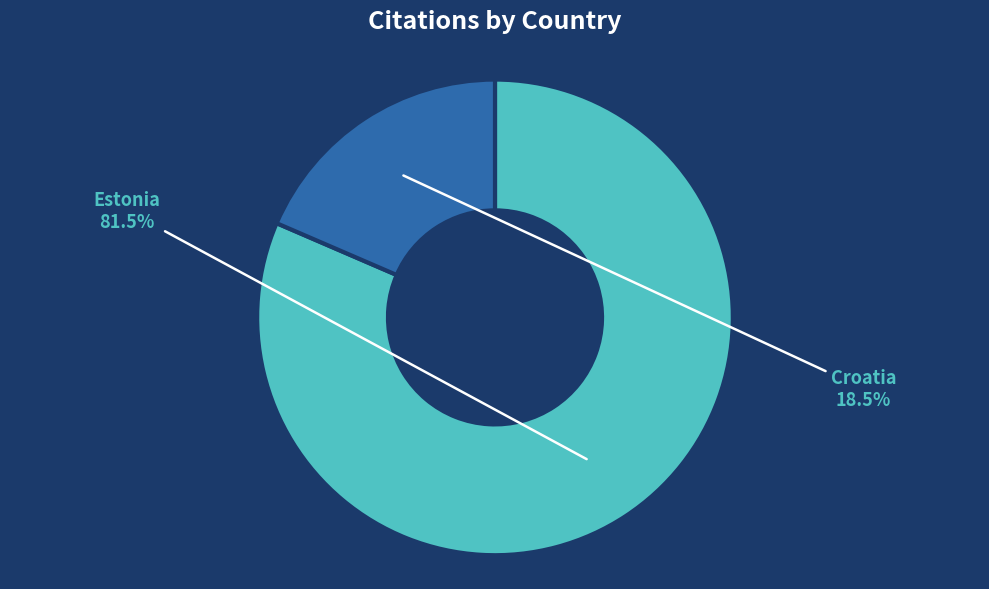

Which category has the biggest portion of the pie?

Estonia